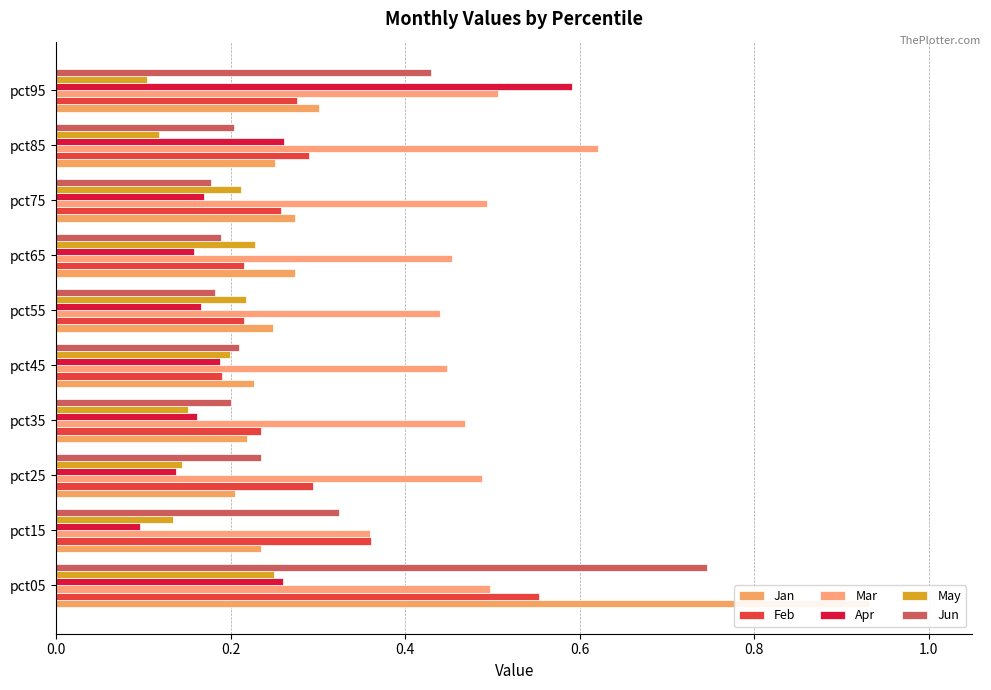

What is the smallest value displayed?

0.1